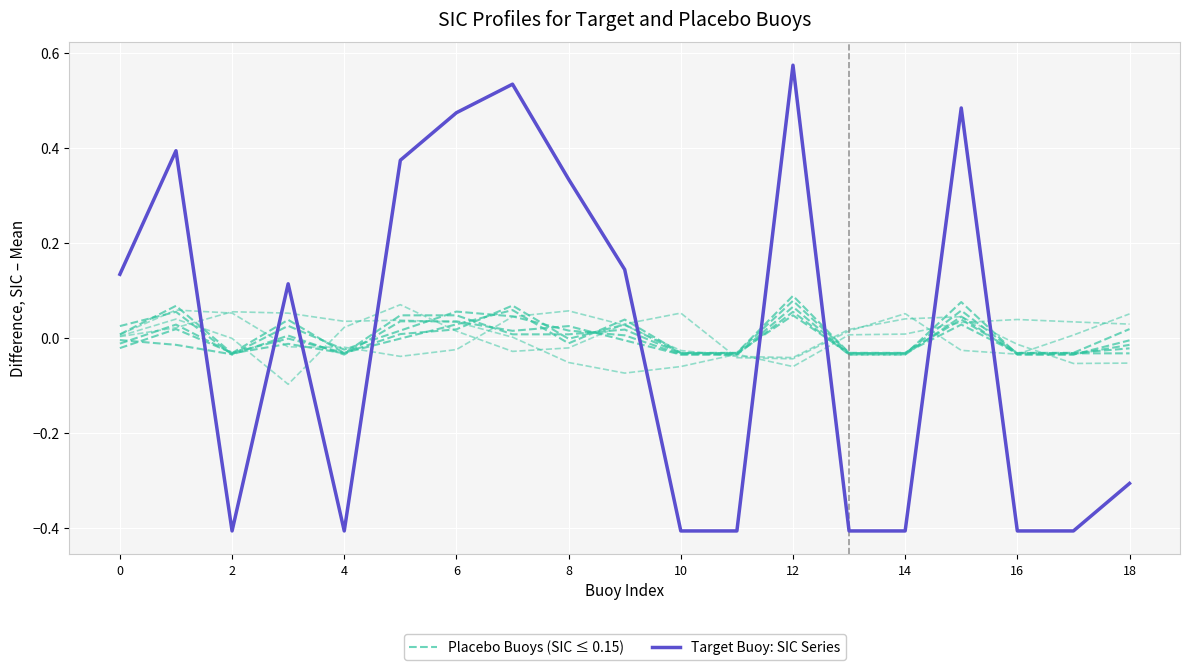

Reading right to left, what are all the values shown in this chart?

Placebo Buoys (SIC ≤ 0.15): -0.0	-0.0	-0.0	0.1	-0.0	-0.0	0.0	-0.0	-0.0	0.0	0.0	0.0	0.0	0.0	-0.0	-0.0	-0.0	0.1	0.0
Target Buoy: SIC Series: -0.3	-0.4	-0.4	0.5	-0.4	-0.4	0.6	-0.4	-0.4	0.1	0.3	0.5	0.5	0.4	-0.4	0.1	-0.4	0.4	0.1